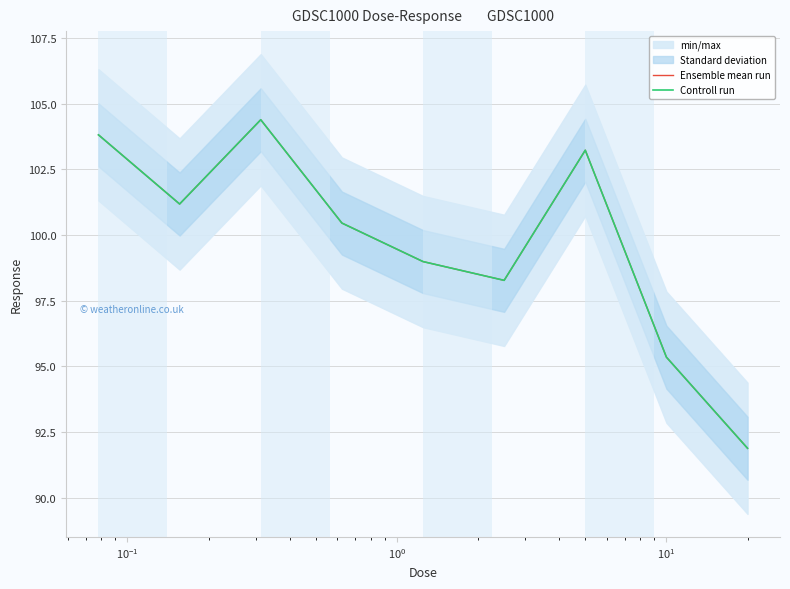

Reading left to right, what are all the values shown in this chart?

Ensemble mean run: 103.8	101.2	104.4	100.5	99.0	98.3	103.2	95.3	91.9
Controll run: 103.8	101.2	104.4	100.5	99.0	98.3	103.2	95.3	91.9